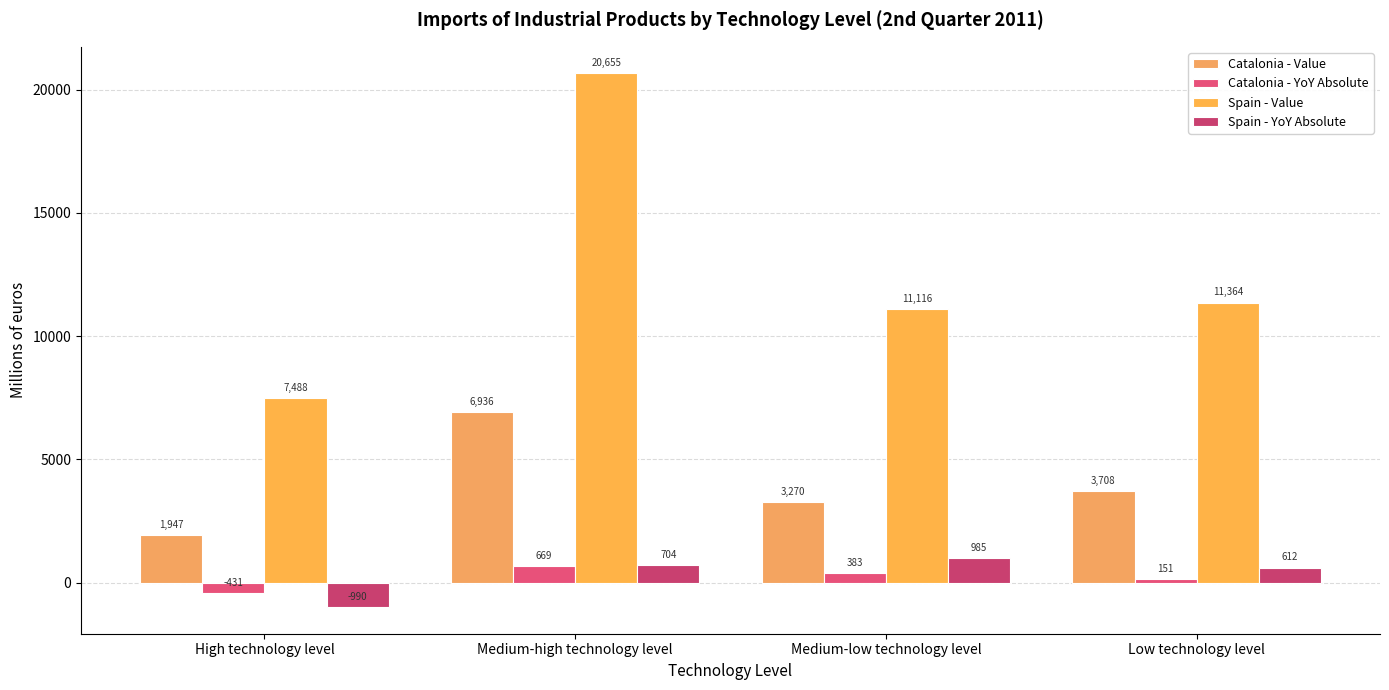

Rank the categories by Catalonia - YoY Absolute value from highest to lowest.

Medium-high technology level, Medium-low technology level, Low technology level, High technology level